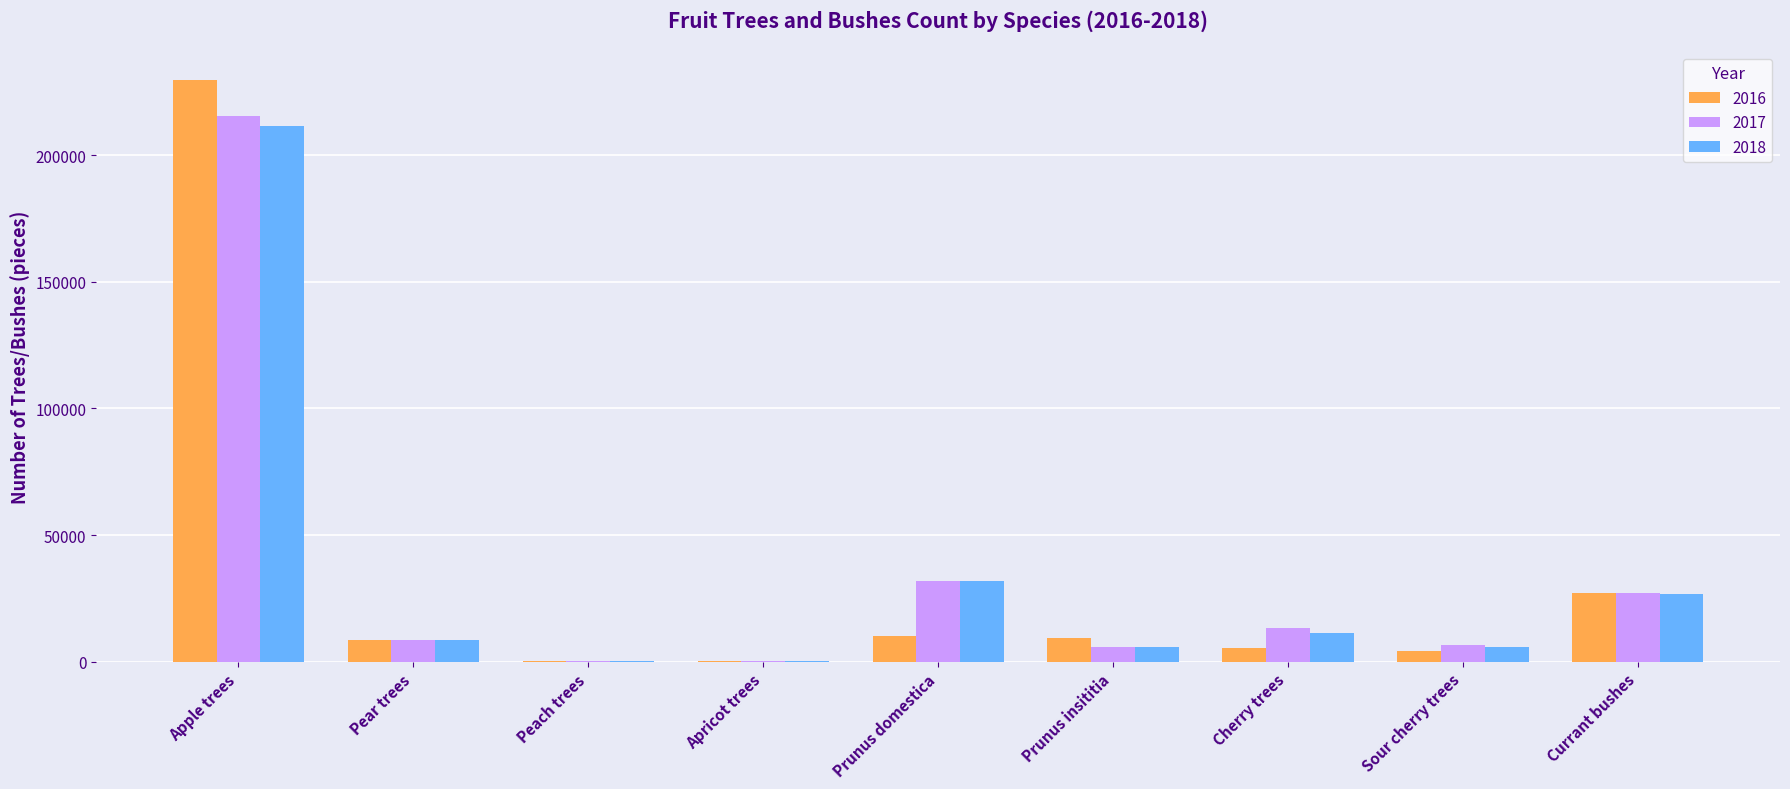

How many series are shown in this chart?

3